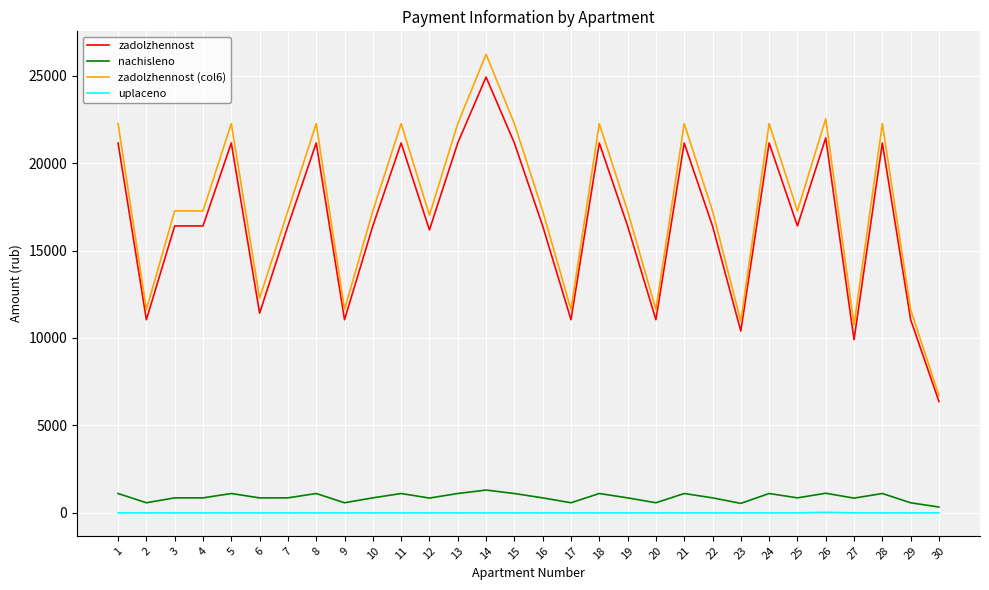

The value of uplaceno at 13 is 0.0. True or false?

True